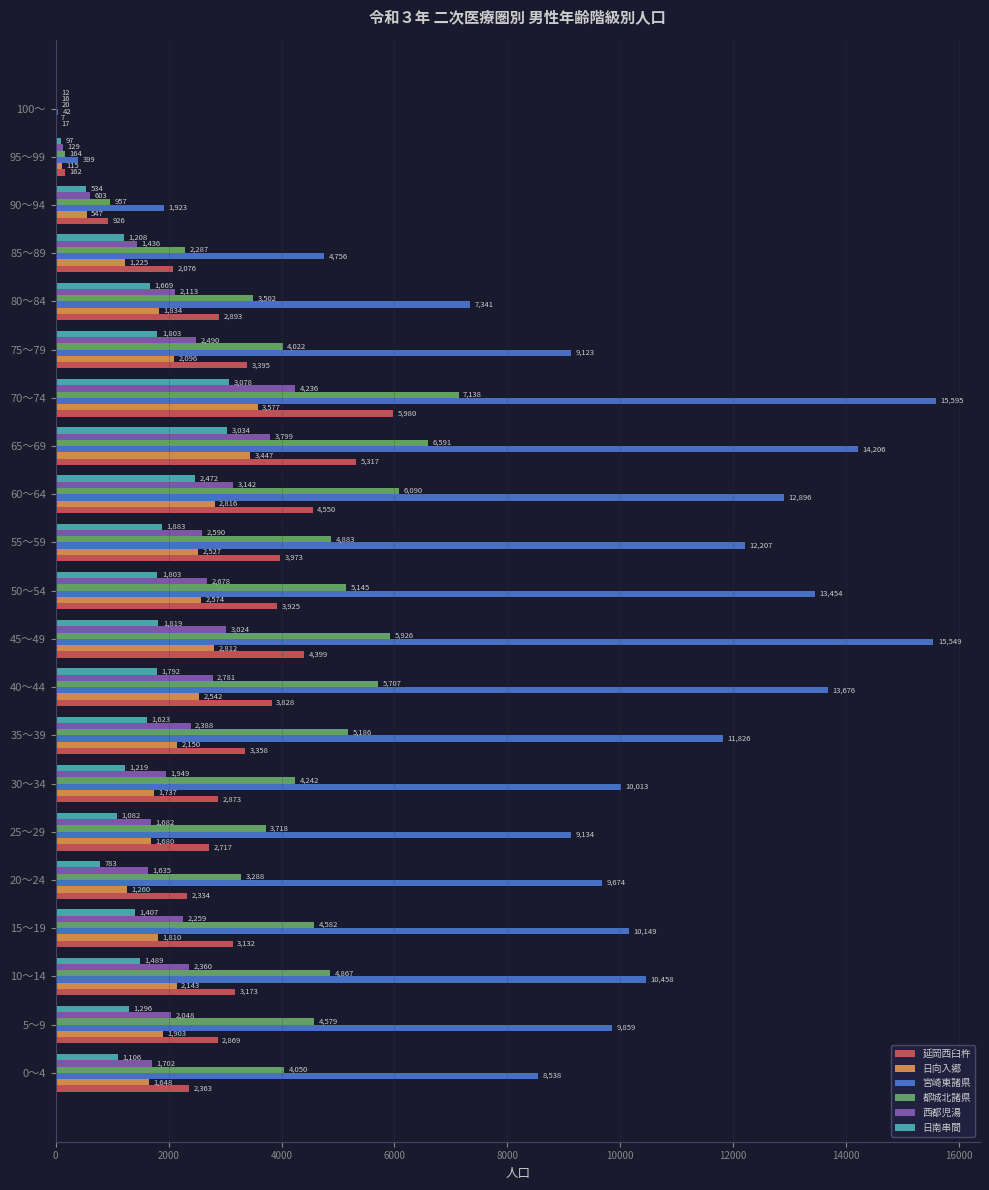

What is the sum of all 宮崎東諸県 values?

200818